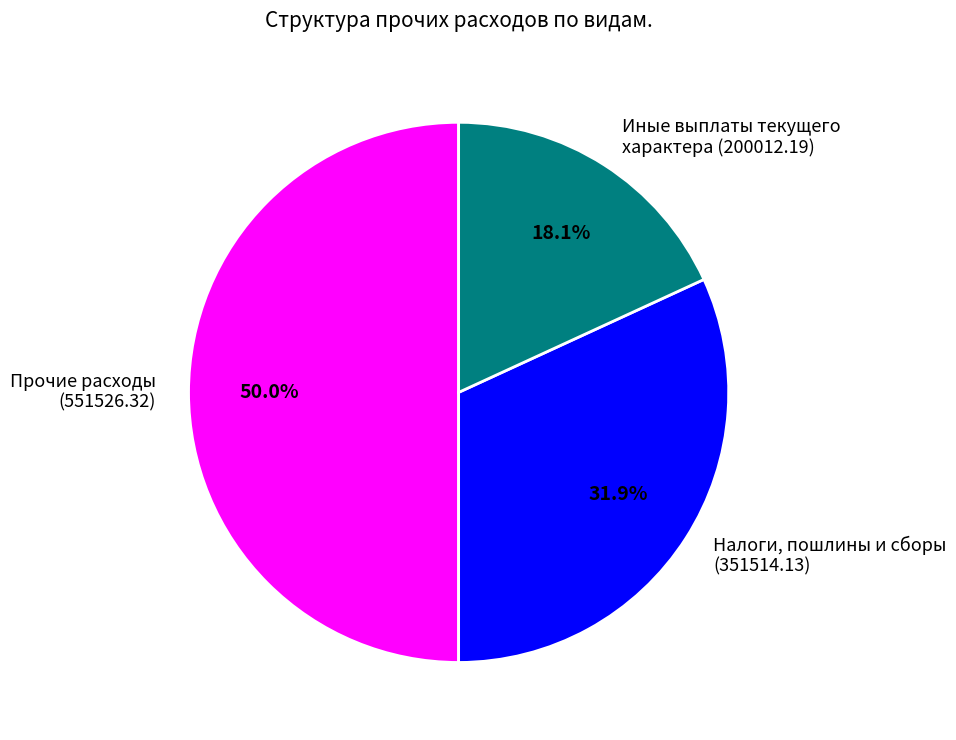

What portion of the pie excludes Налоги, пошлины и сборы?

68.1%